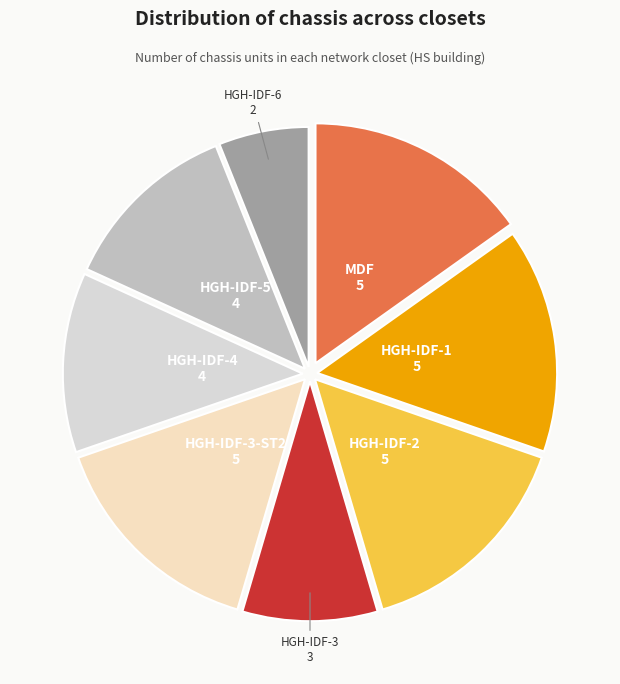

Which category has the smallest portion of the pie?

HGH-IDF-6